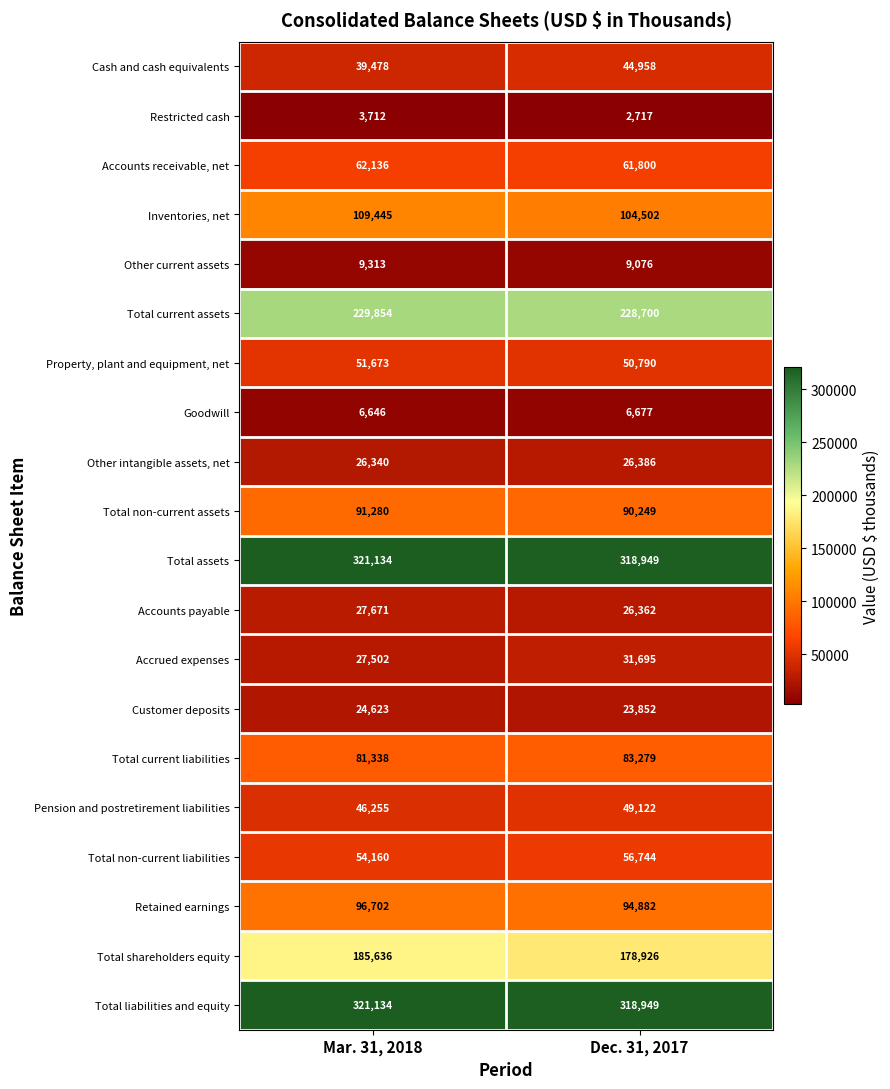

Between Mar. 31, 2018 and Dec. 31, 2017, which series saw the biggest shift?

Total shareholders equity